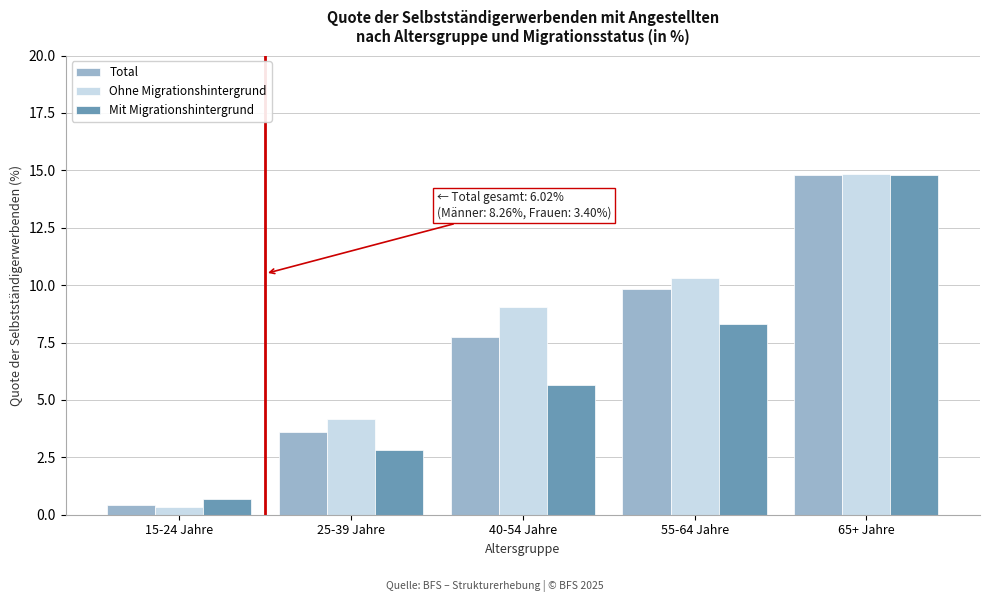

Reading left to right, what are all the values shown in this chart?

Total: 0.4	3.6	7.7	9.8	14.8
Ohne Migrationshintergrund: 0.3	4.2	9.0	10.3	14.9
Mit Migrationshintergrund: 0.7	2.8	5.7	8.3	14.8